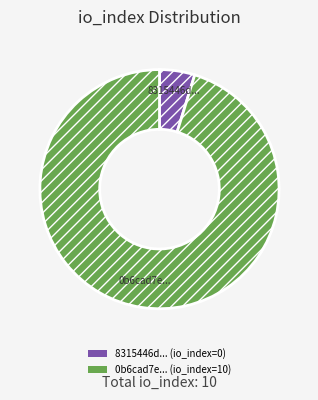

Is there a majority slice in this chart?

Yes